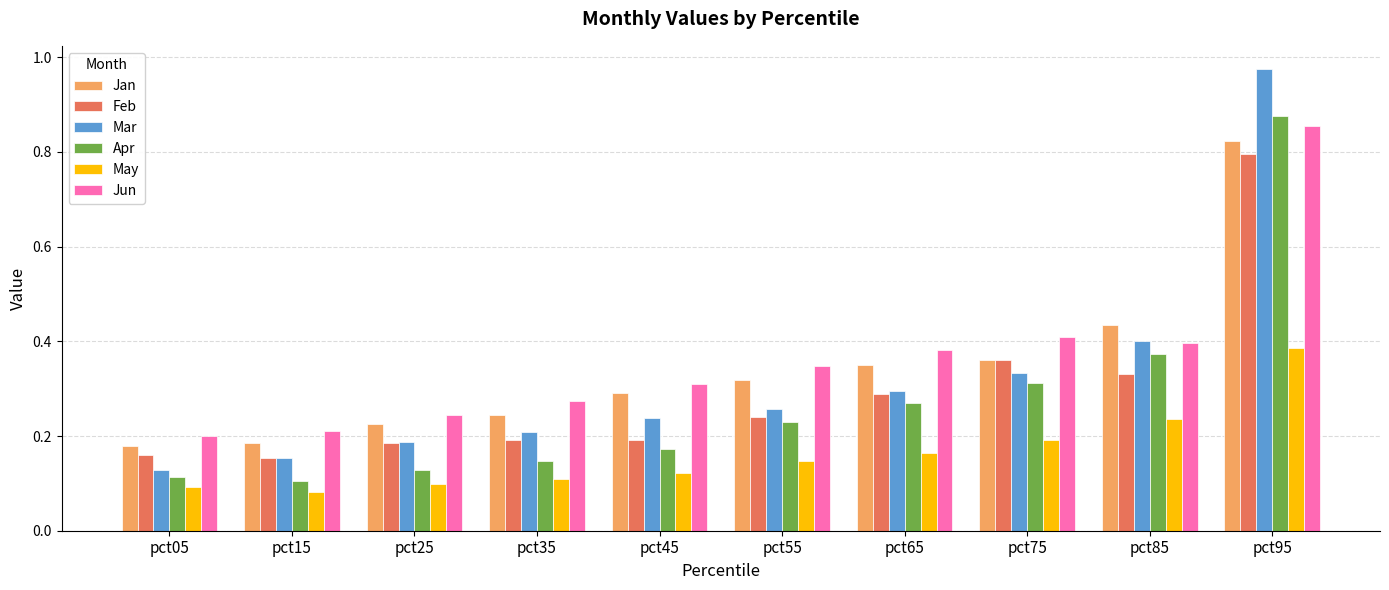

Which label corresponds to the largest value in the chart?

pct95